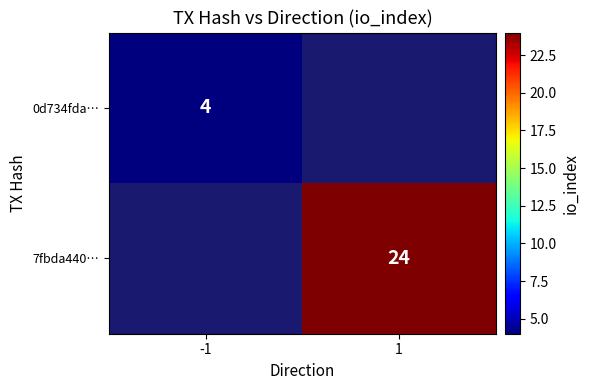

The 7fbda440… series shows 24 at 1. True or false?

True